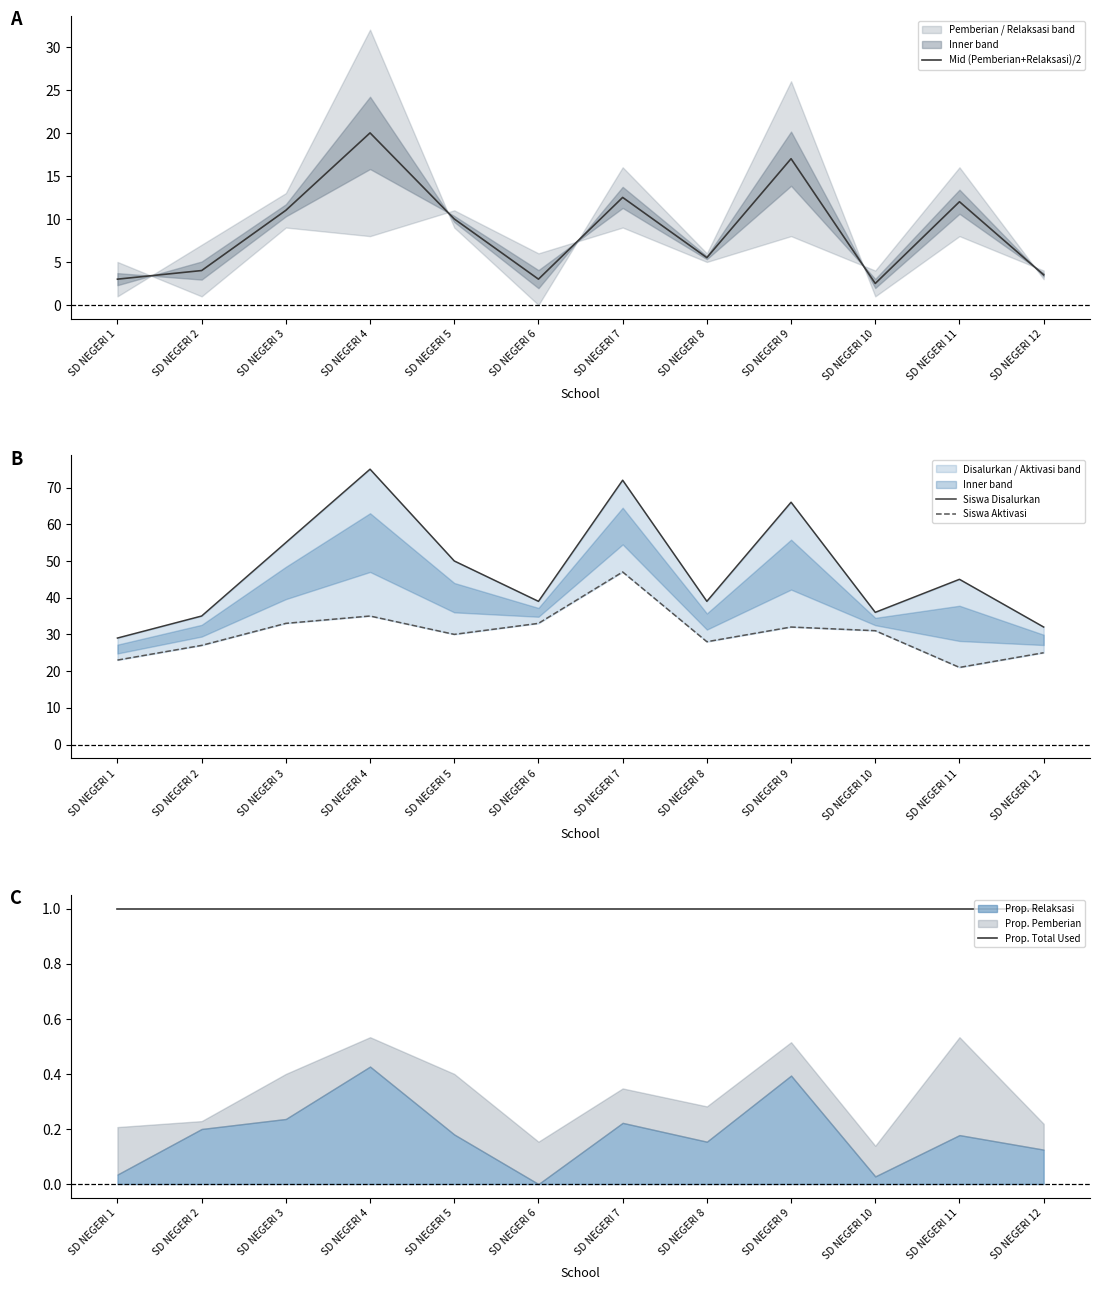

How many lines are shown in the chart?

4